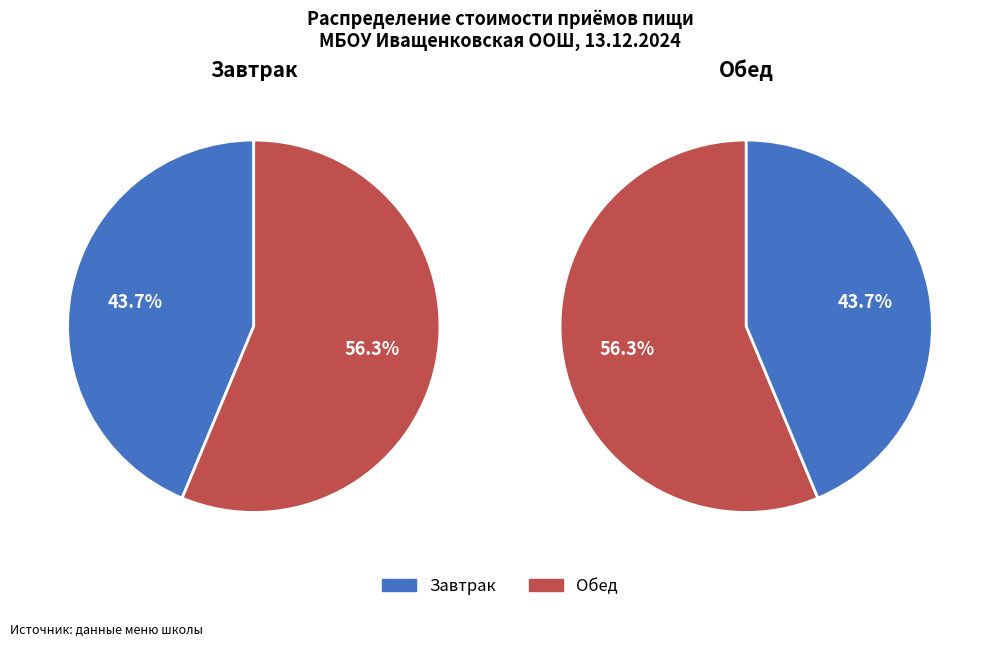

To the nearest percent, what is the combined percentage of Обед and Завтрак?

100%